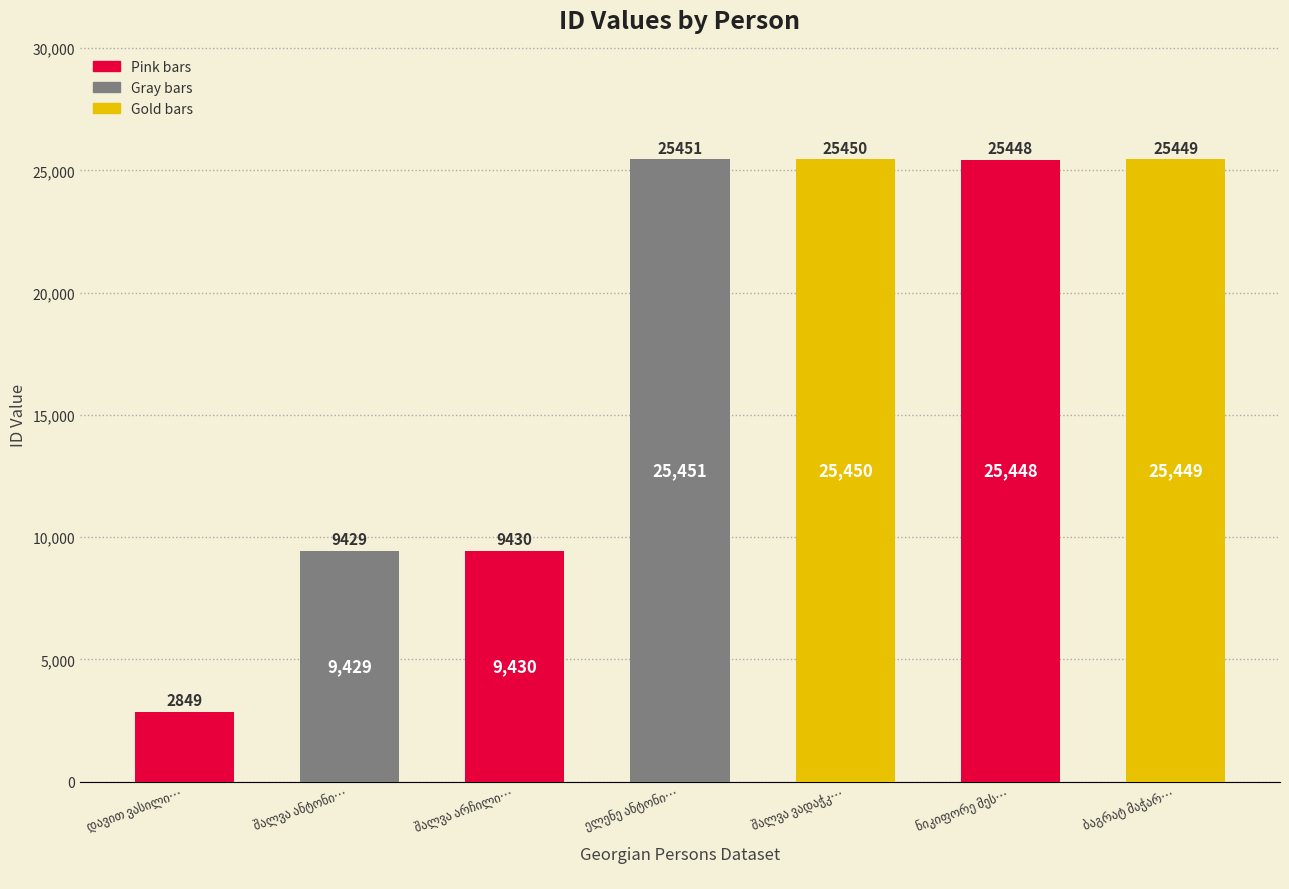

What is the greatest value displayed?

25451